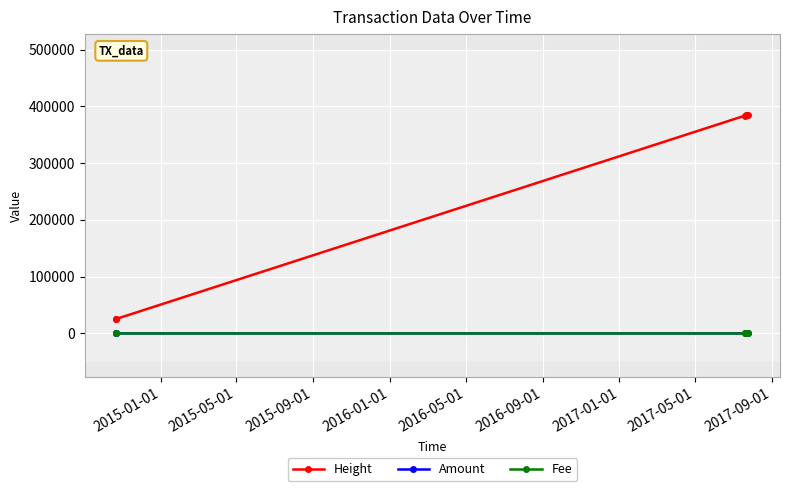

Which series has the largest total across all categories?

Height